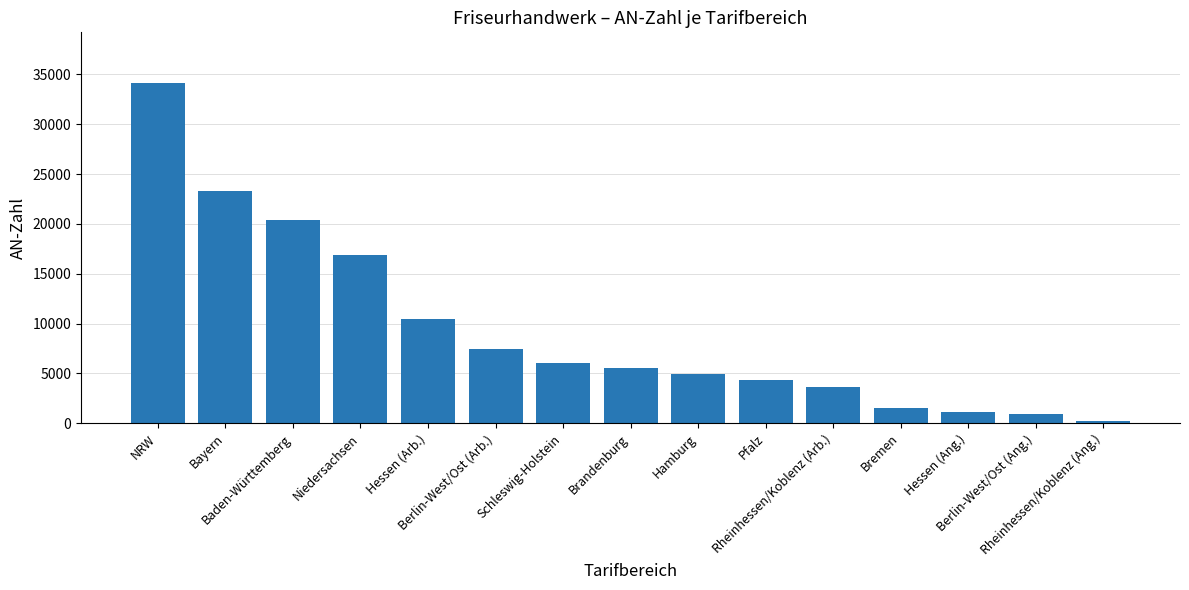

What value does the data have at Rheinhessen/Koblenz (Ang.), to the nearest 100?

200